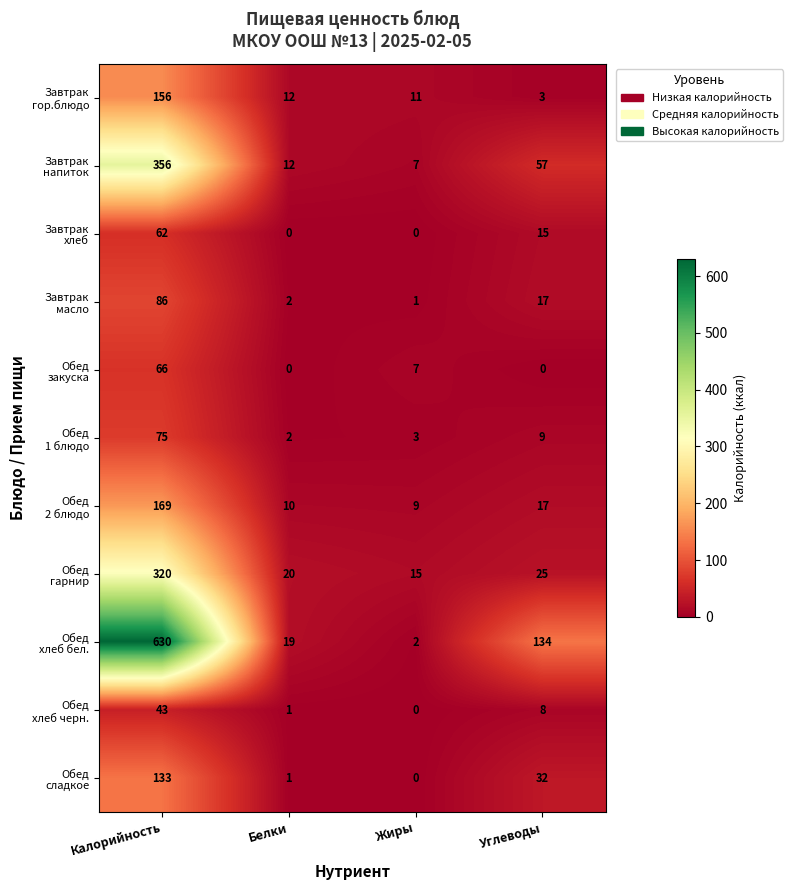

At how many categories does at least one series exceed 10?

4